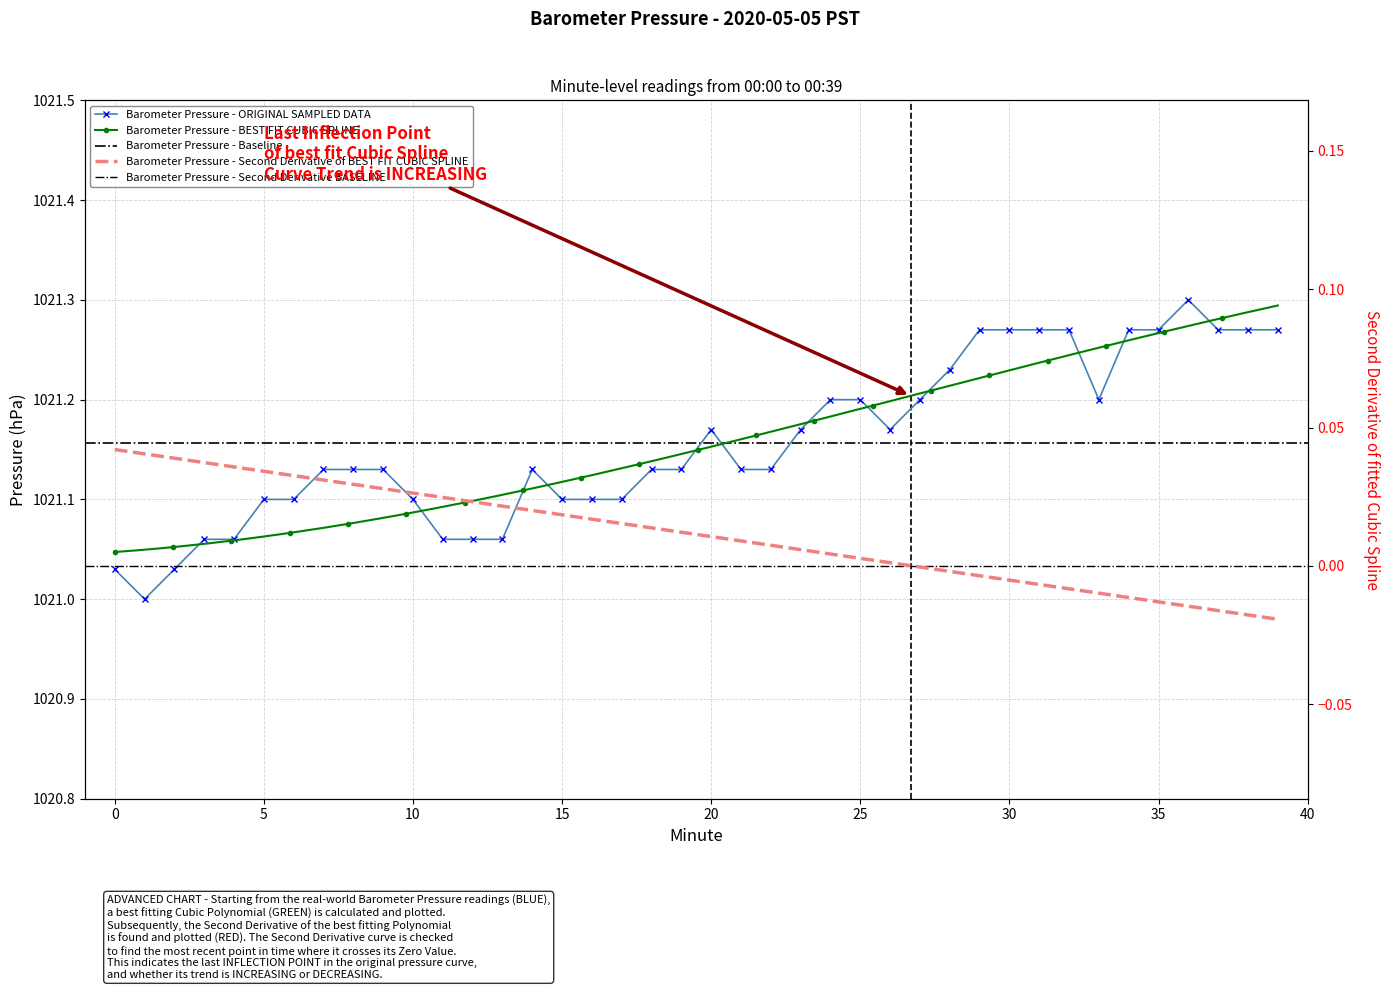

Reading left to right, extract all data points from this chart.

1021.0	1021.0	1021.0	1021.1	1021.1	1021.1	1021.1	1021.1	1021.1	1021.1	1021.1	1021.1	1021.1	1021.1	1021.1	1021.1	1021.1	1021.1	1021.1	1021.1	1021.2	1021.1	1021.1	1021.2	1021.2	1021.2	1021.2	1021.2	1021.2	1021.3	1021.3	1021.3	1021.3	1021.2	1021.3	1021.3	1021.3	1021.3	1021.3	1021.3